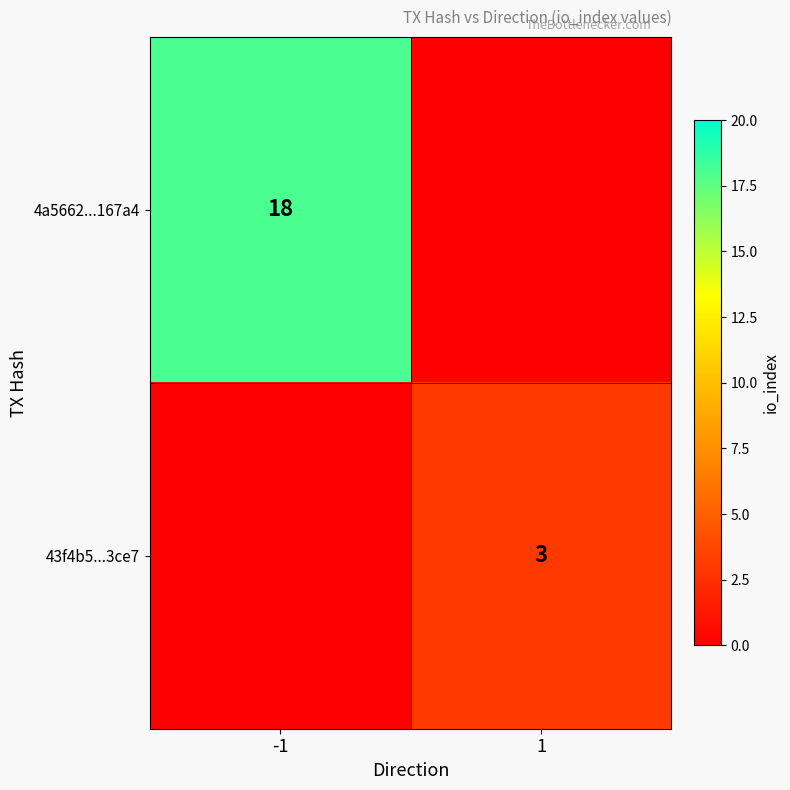

The 43f4b5...3ce7 series shows 5 at 1. True or false?

False